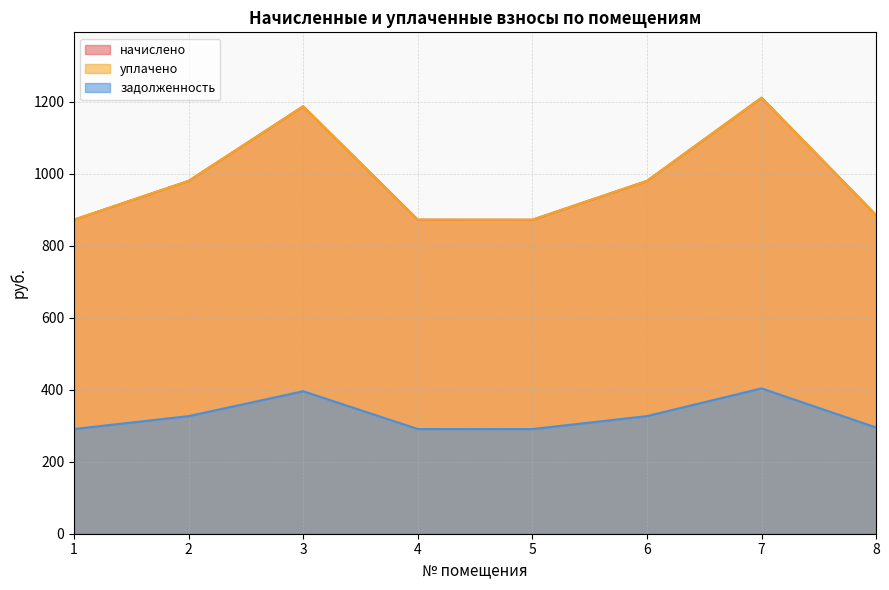

Does the chart display data point markers on the line(s)?

No